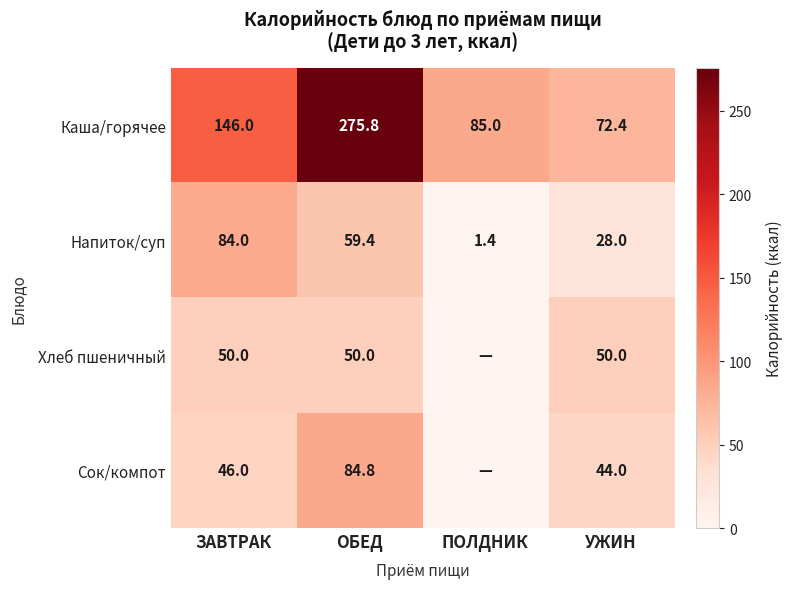

What is the maximum value shown in the chart?

275.8